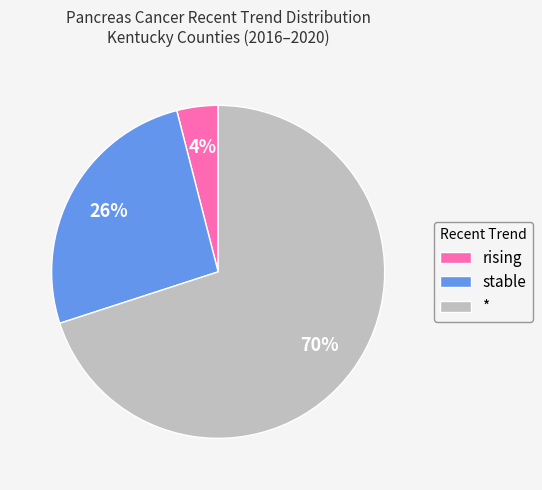

What is the smallest slice in the pie chart?

rising